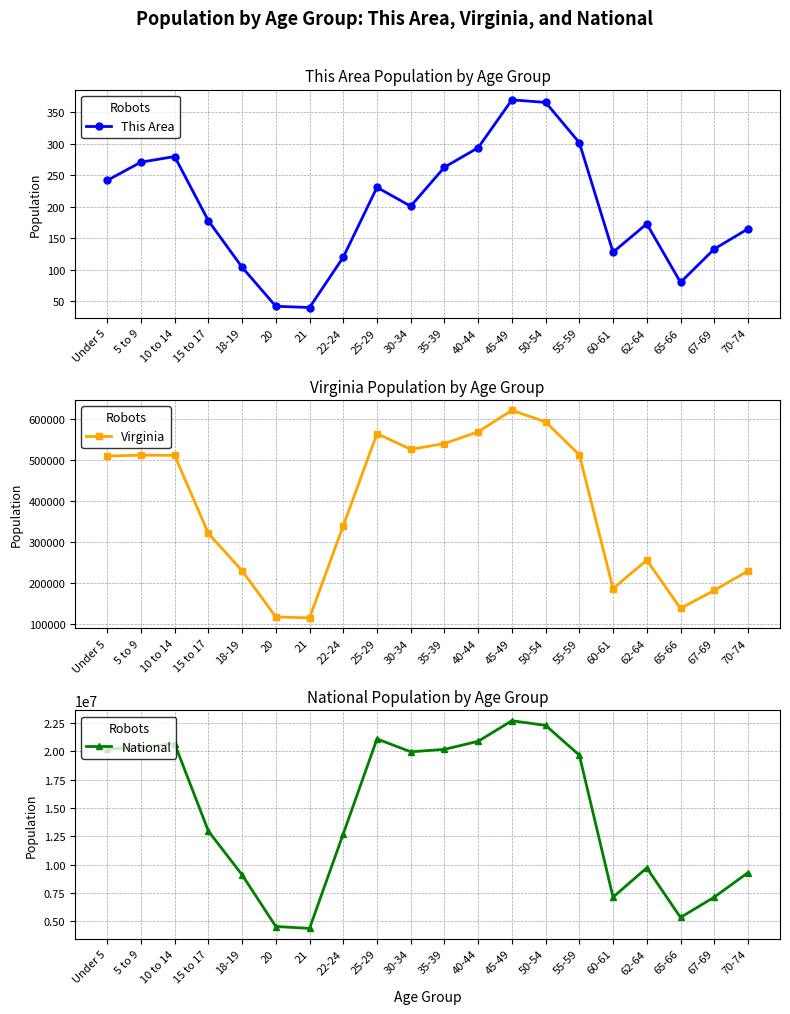

What is the label of the 11th point from the right?

30-34